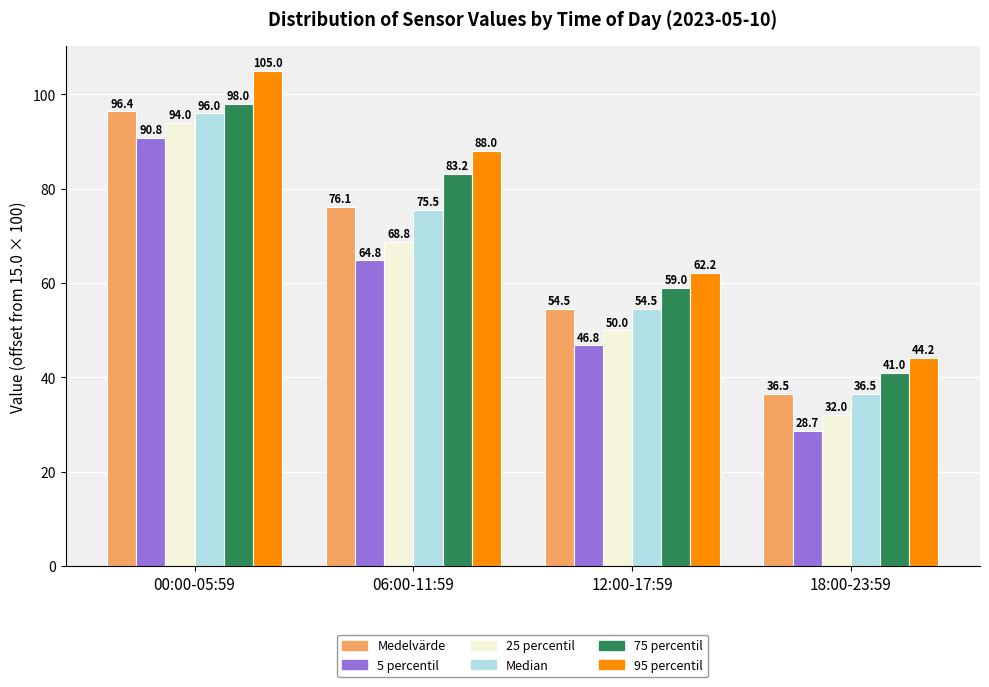

Reading left to right, what are all the values shown in this chart?

Medelvärde: 96.4	76.1	54.5	36.5
5 percentil: 90.8	64.8	46.8	28.7
25 percentil: 94.0	68.8	50.0	32.0
Median: 96.0	75.5	54.5	36.5
75 percentil: 98.0	83.2	59.0	41.0
95 percentil: 105.0	88.0	62.2	44.2